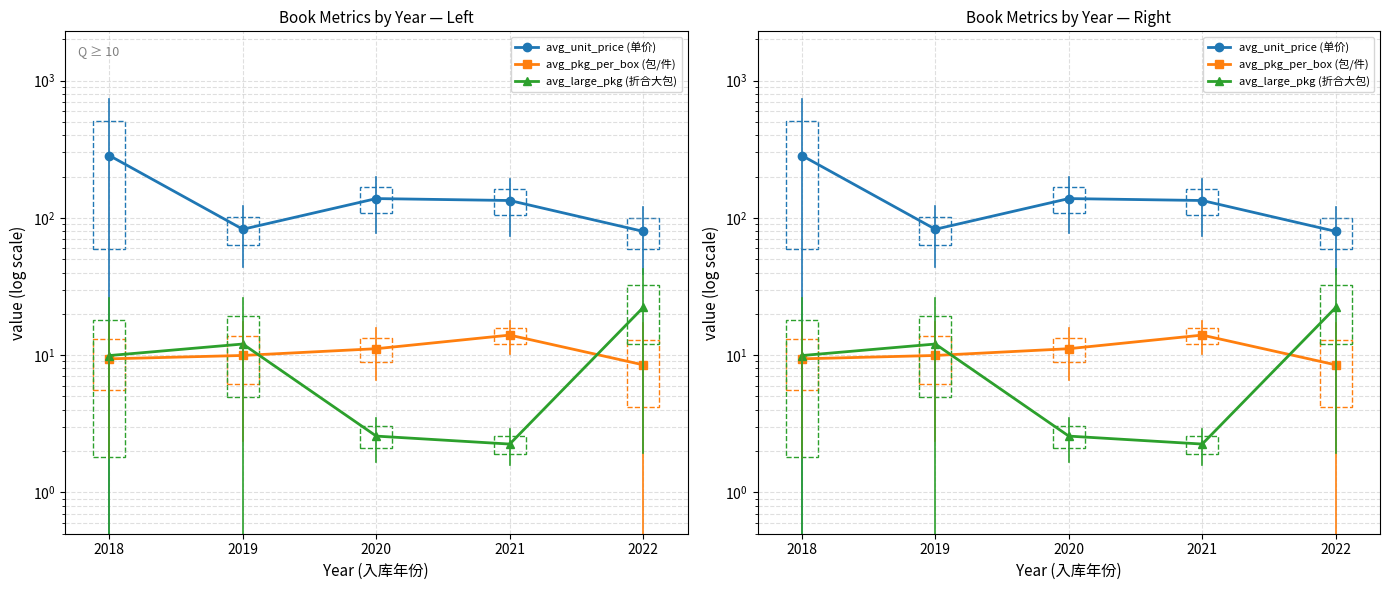

The value of avg_pkg_per_box (包/件) at 2020 is 5.5. True or false?

False